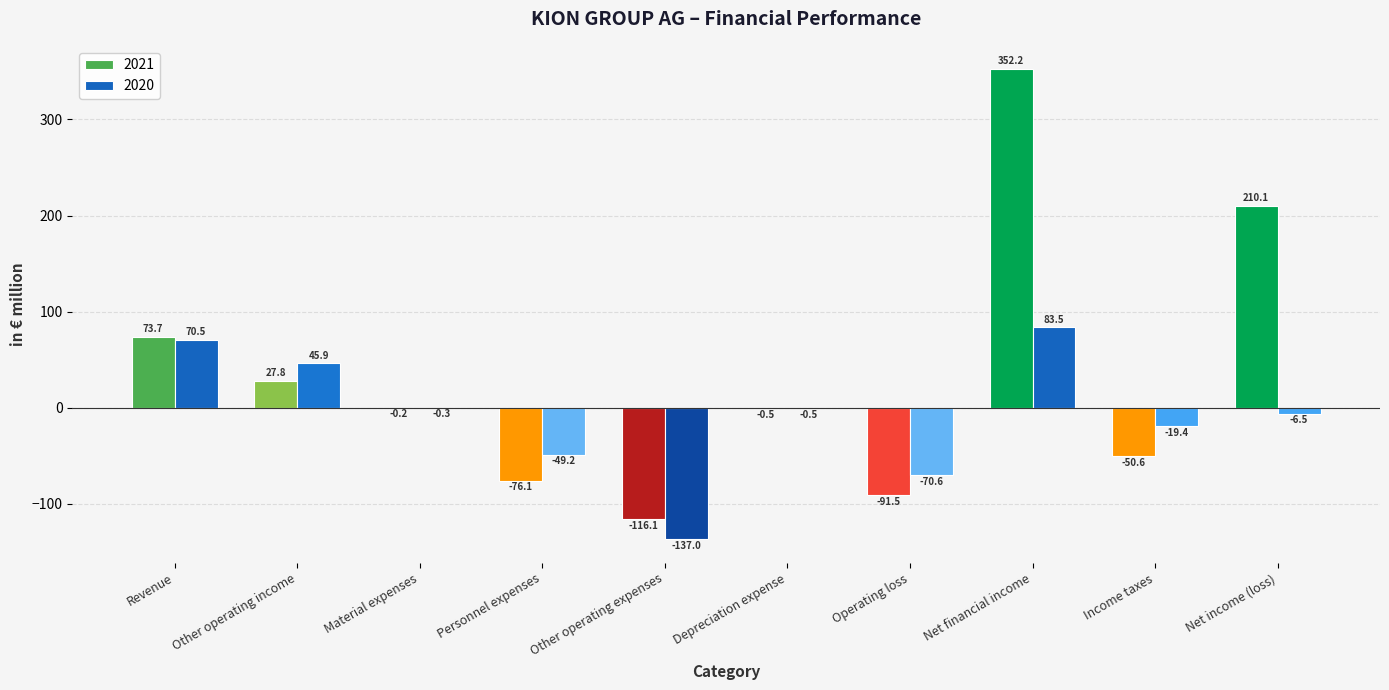

What is the greatest value displayed?

352.2